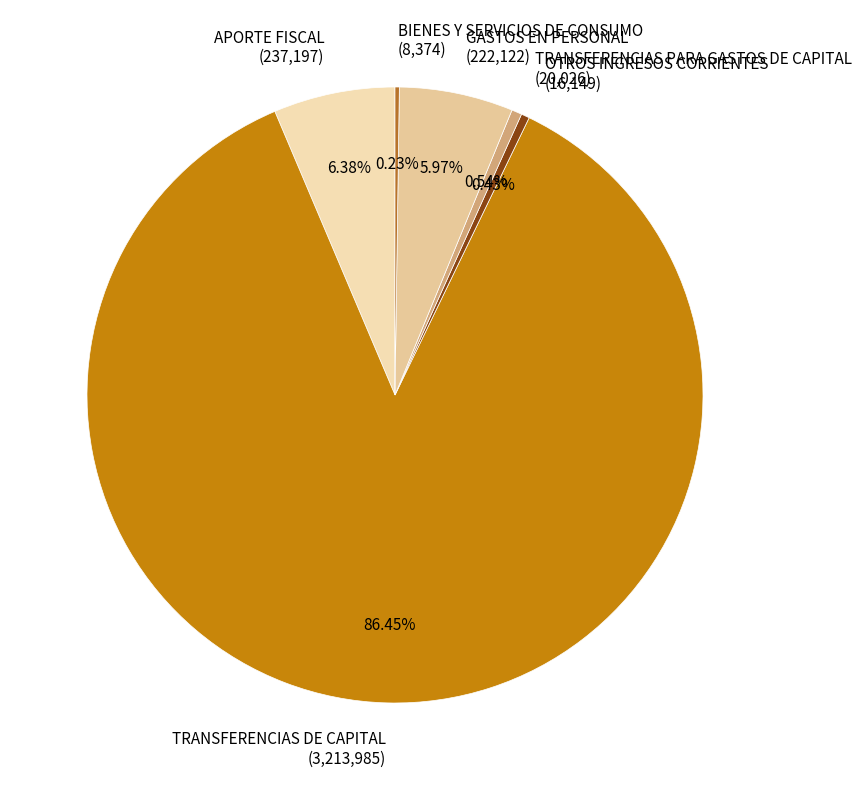

Approximately how many times larger is the value at TRANSFERENCIAS DE CAPITAL compared to OTROS INGRESOS CORRIENTES?

199.0